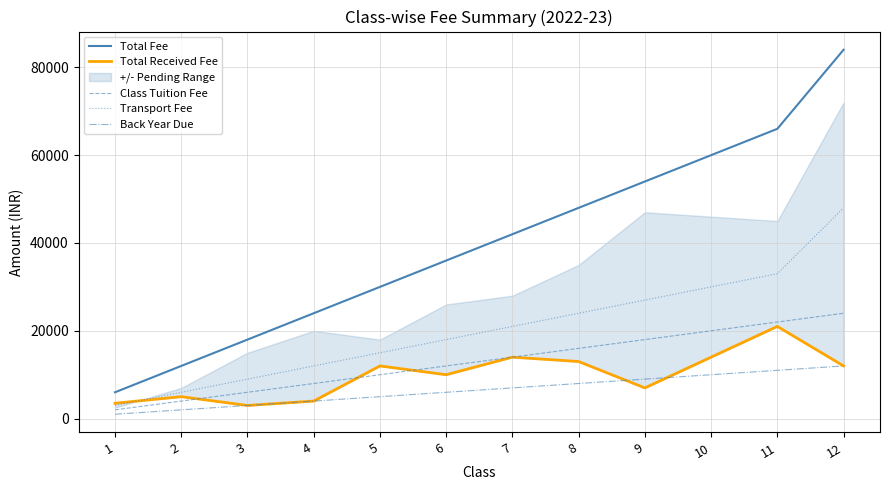

Which series has the largest total across all categories?

Total Fee